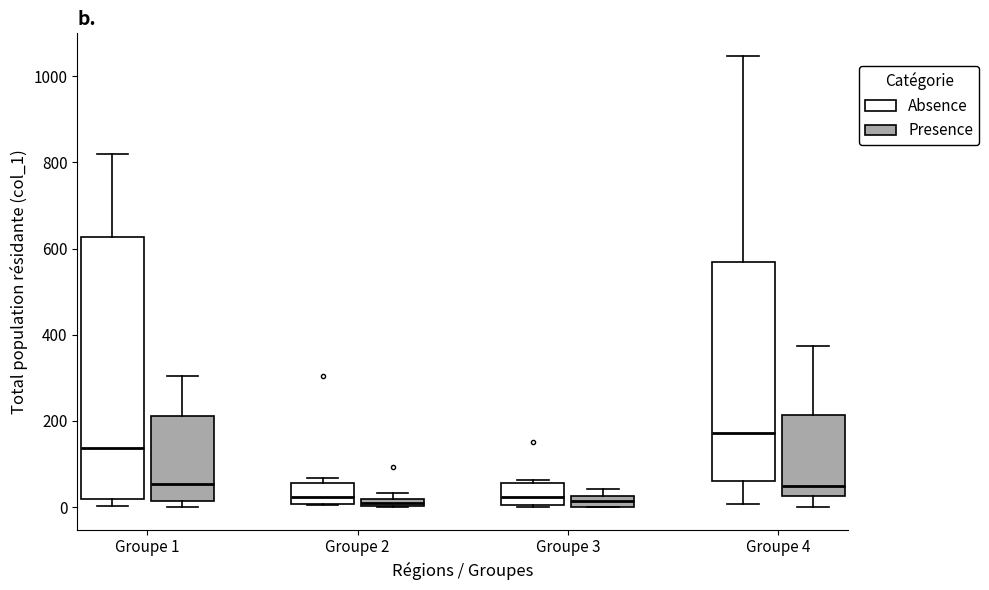

Comparing the boxes themselves (not the whiskers), which one is the tallest?

Groupe 1 (Absence)